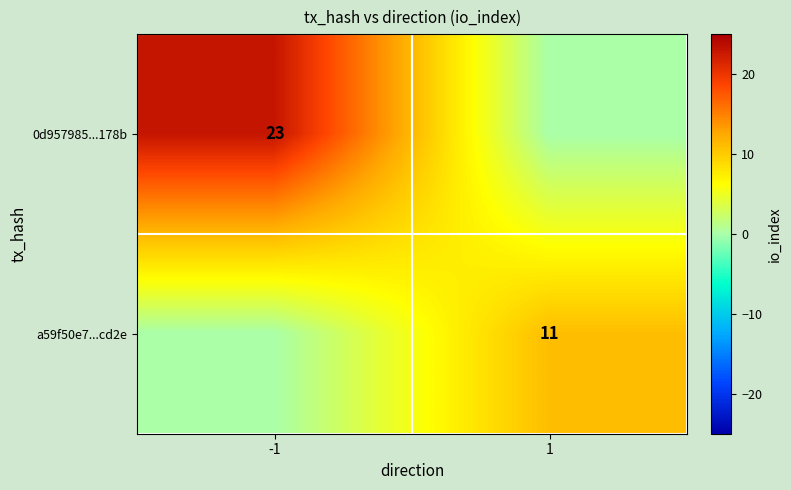

True or false: 0d957985...178b has a value of 32 at -1.

False